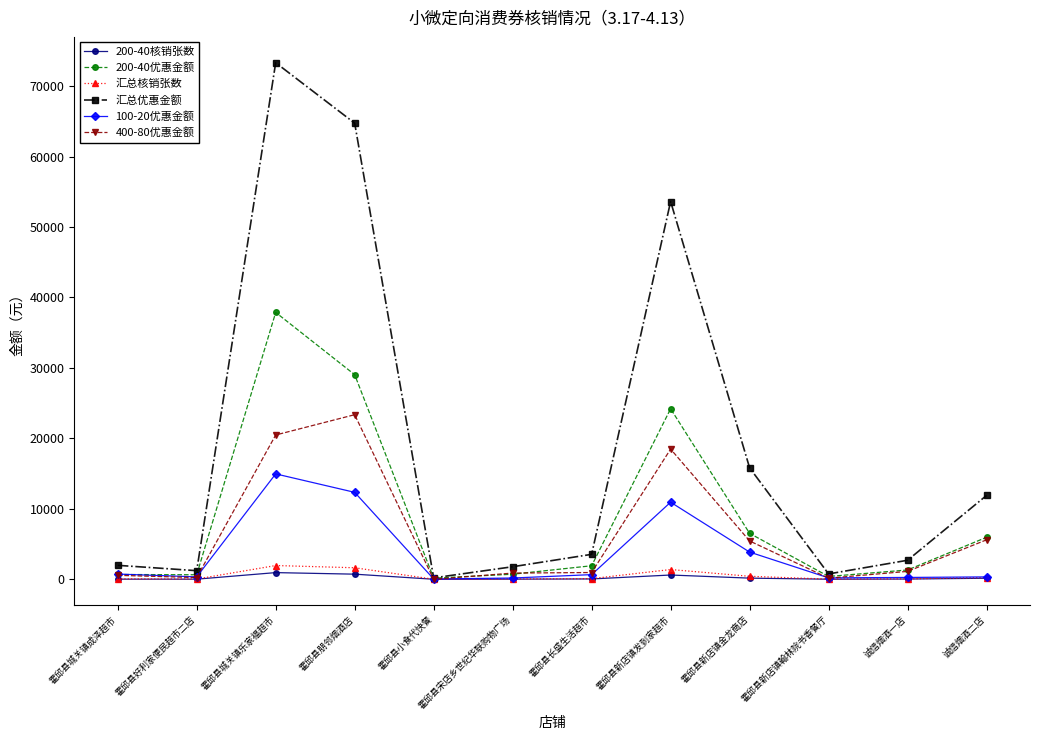

How many data points does each series have?

12